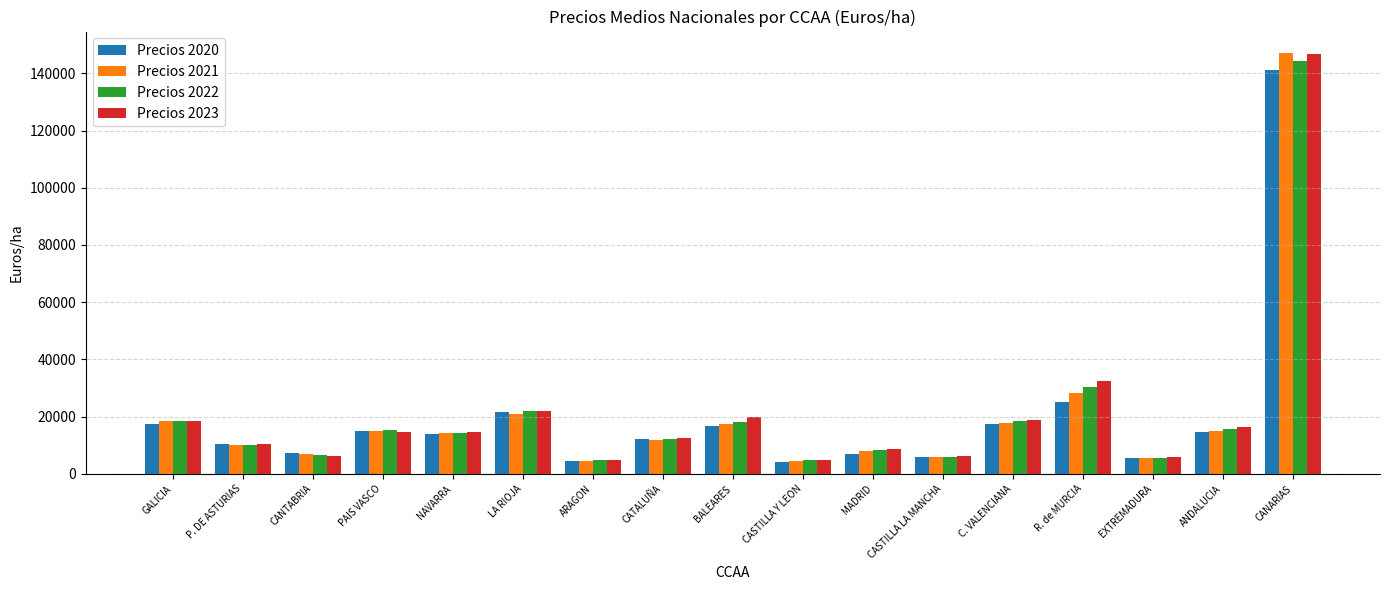

How many data points does each series have?

17